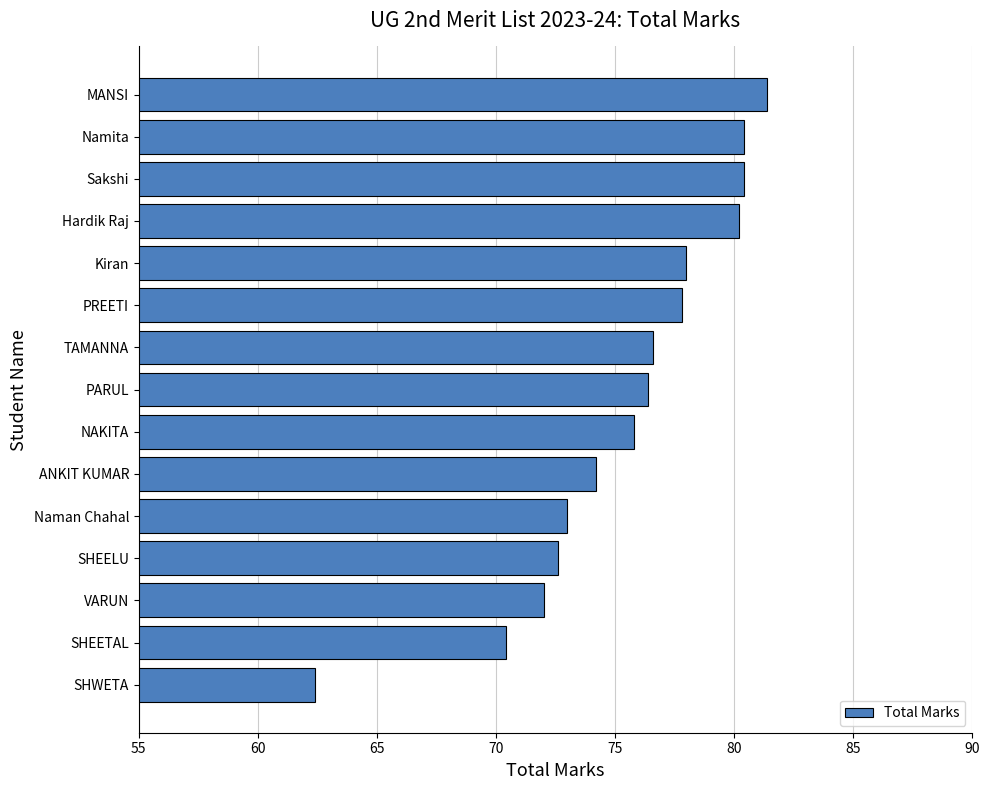

How many data points are less than 76?

7